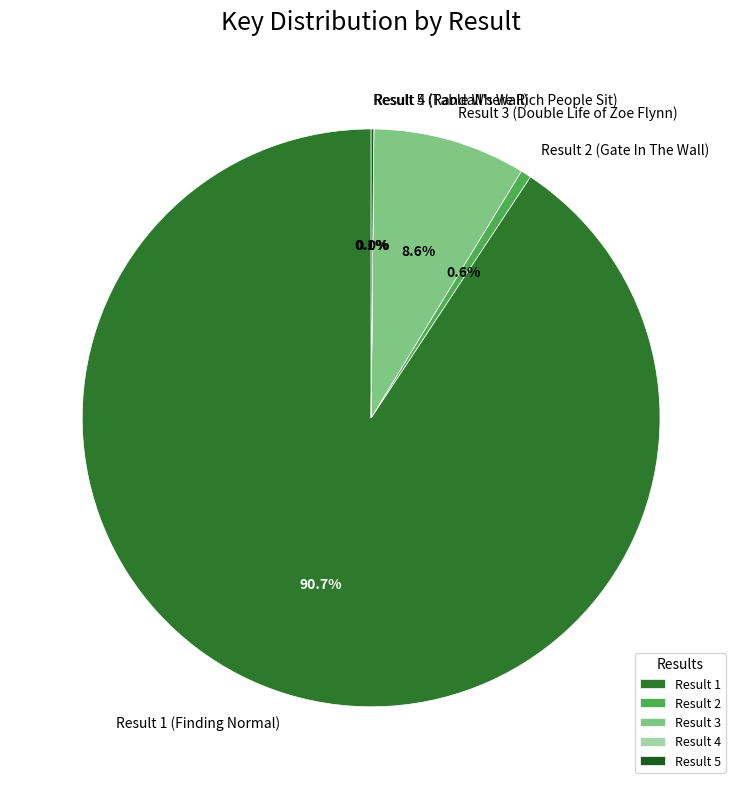

Is there a majority slice in this chart?

Yes